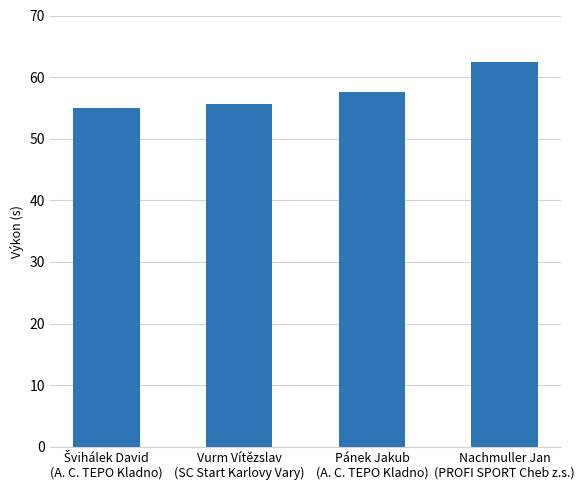

What is the average value?

57.7